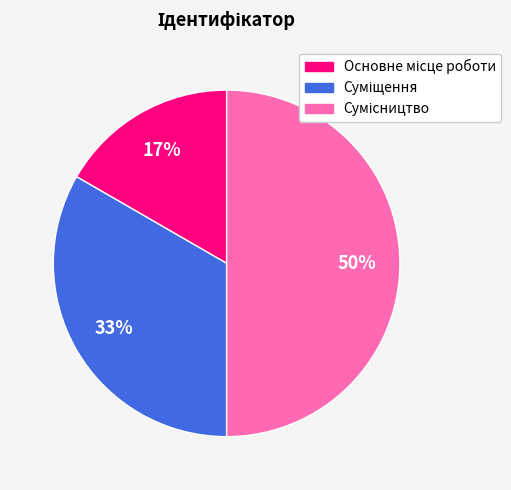

To the nearest percent, what is the difference between the largest and smallest slice percentages?

33%